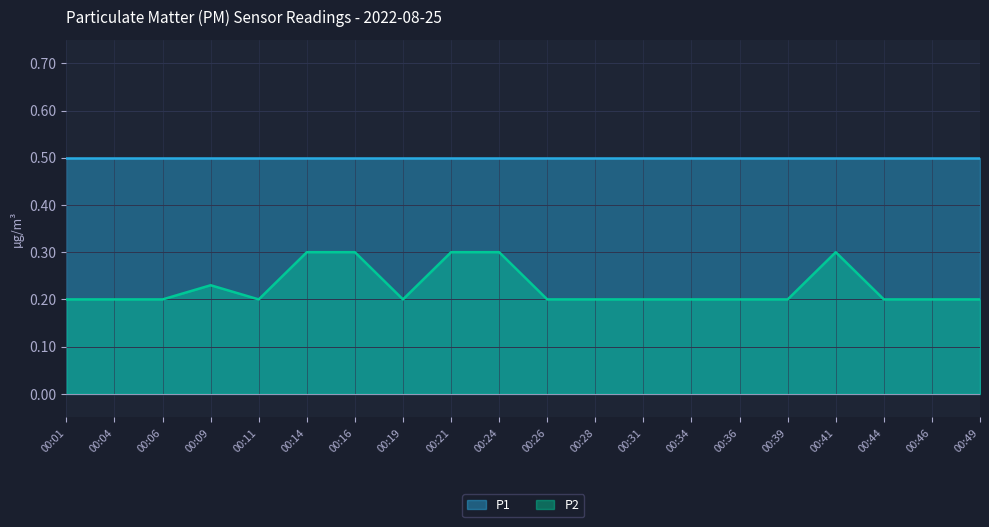

Does the chart display data point markers on the line(s)?

No